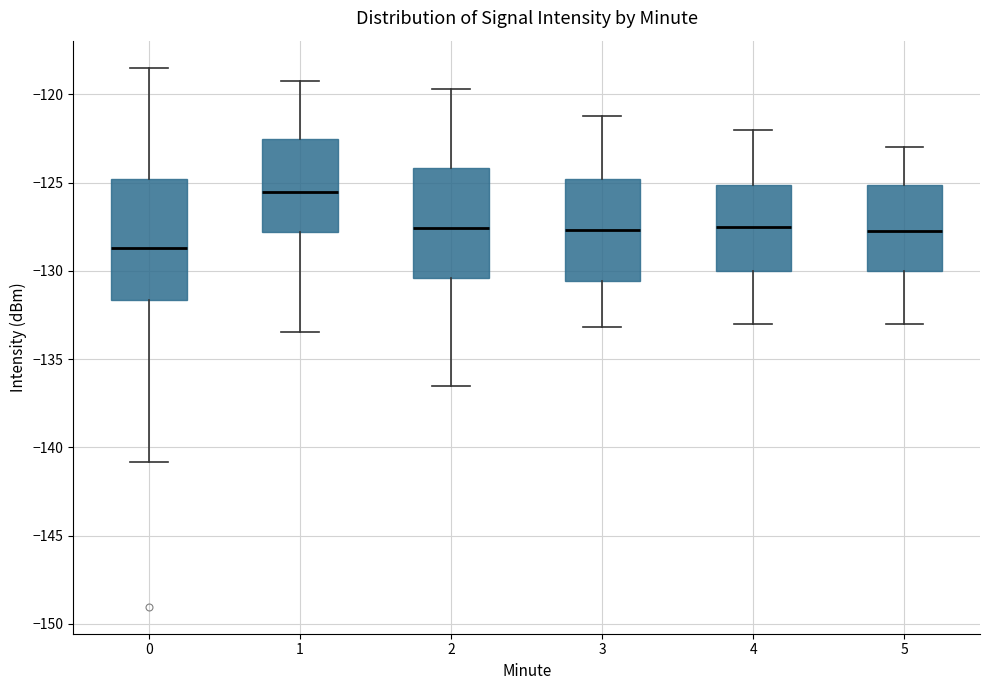

Reading left to right, transcribe this box plot: for each box, give where its median line is, the range the box spans, and where its two whiskers end, as read against the y-axis. The values are not printed on the chart, so give them approximately, as read against the axis.

0: median -128.5, box -131.5 to -125.0, whiskers -141.0 to -118.5
1: median -125.5, box -128.0 to -122.5, whiskers -133.5 to -119.0
2: median -127.5, box -130.5 to -124.0, whiskers -136.5 to -119.5
3: median -127.5, box -130.5 to -125.0, whiskers -133.0 to -121.0
4: median -127.5, box -130.0 to -125.0, whiskers -133.0 to -122.0
5: median -127.5, box -130.0 to -125.0, whiskers -133.0 to -123.0